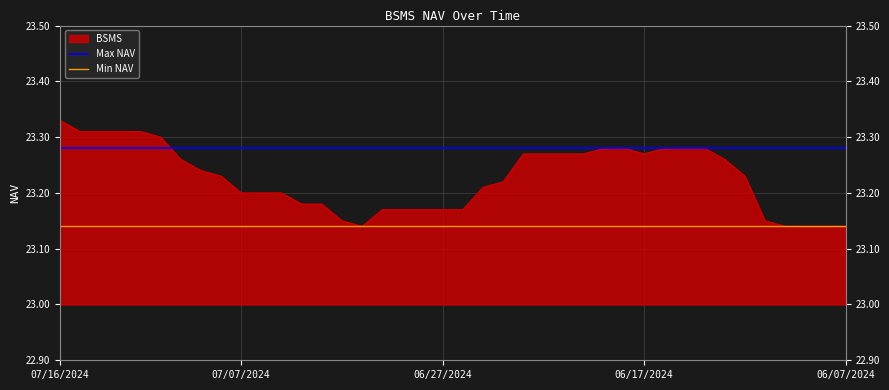

Which category has the highest value in the BSMS series?

07/16/2024